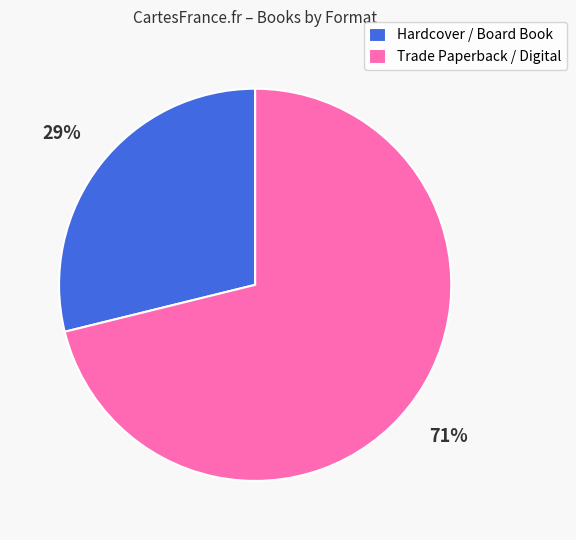

Is it true that Hardcover / Board Book is 29% of the pie?

True